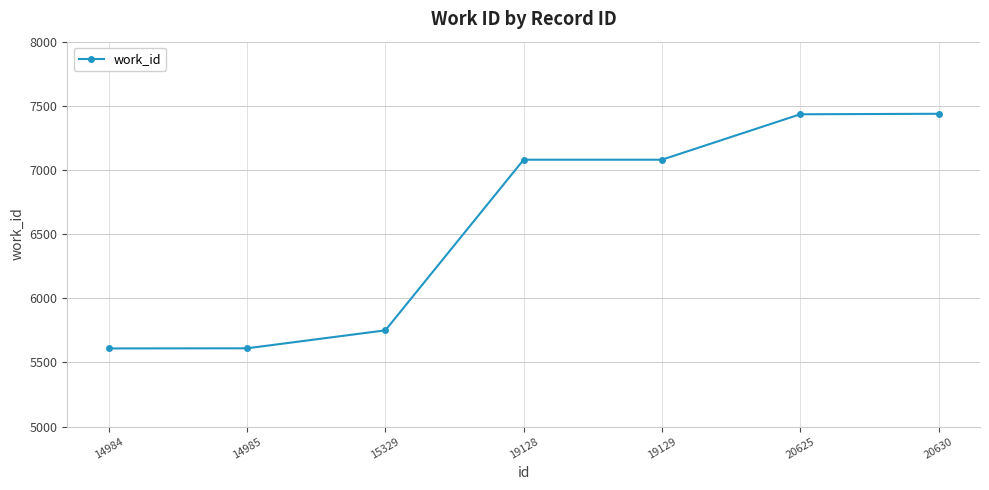

The chart shows a value of 7438 at 20630. True or false?

True